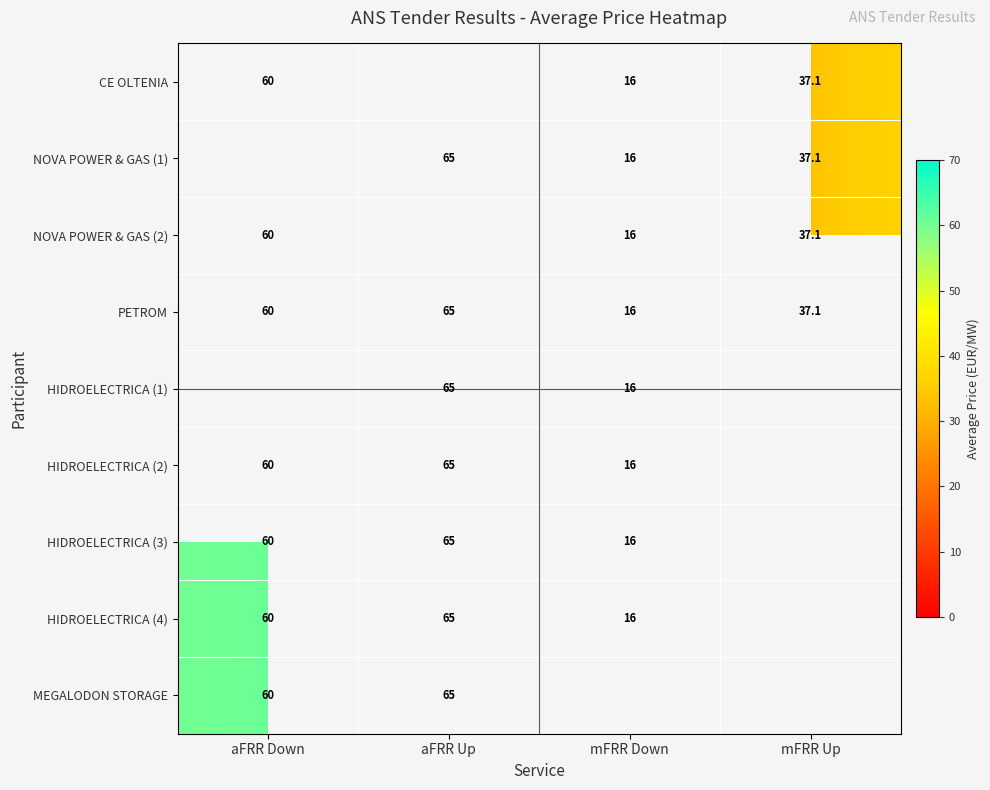

At which label is PETROM closest to 40?

mFRR Up